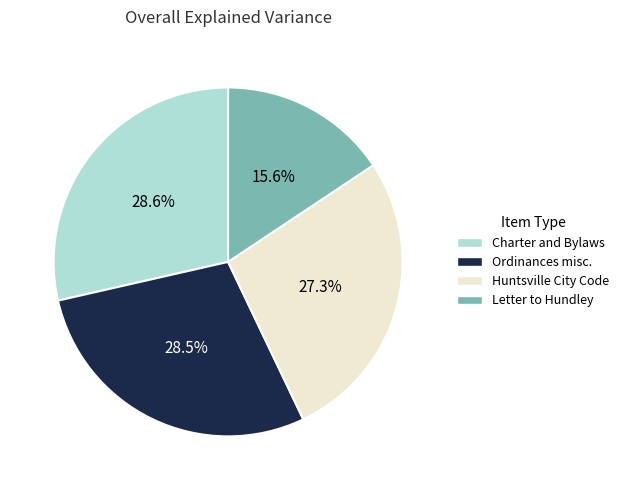

To the nearest percent, what is the difference between the largest and smallest slice percentages?

13%